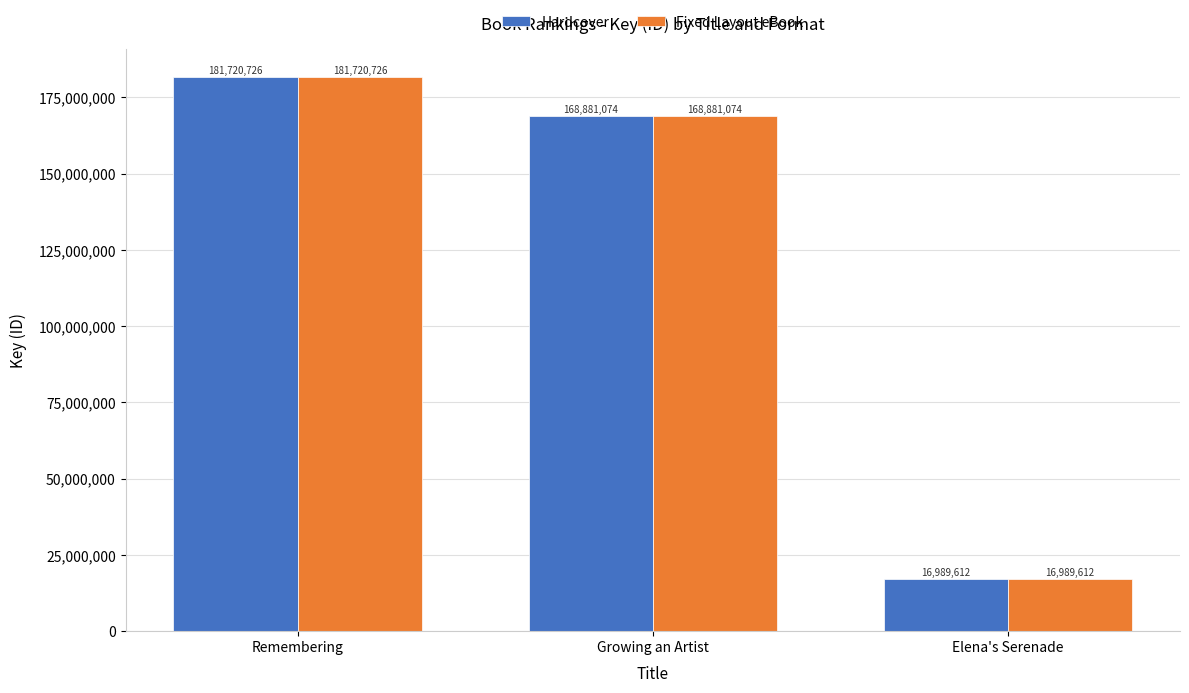

Where does the Hardcover series first go above 168881074?

Remembering